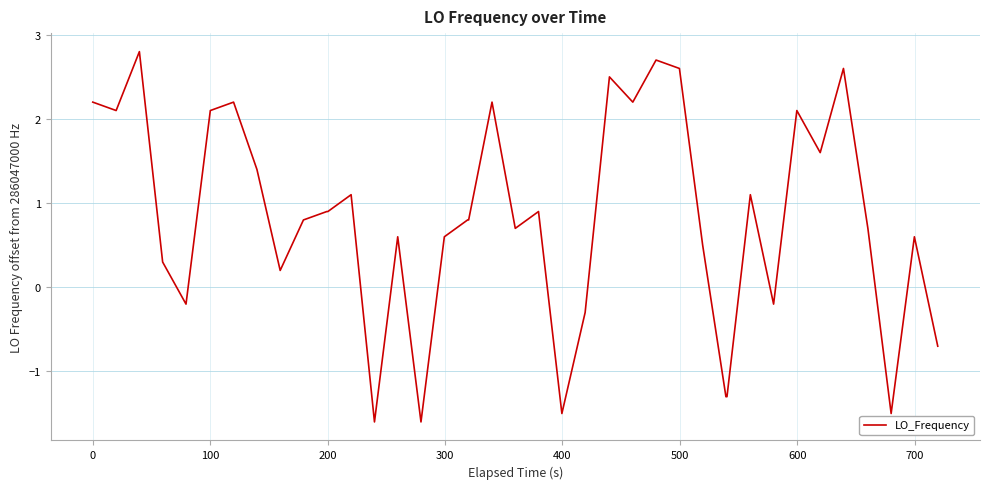

What is the maximum value shown in the chart?

2.8